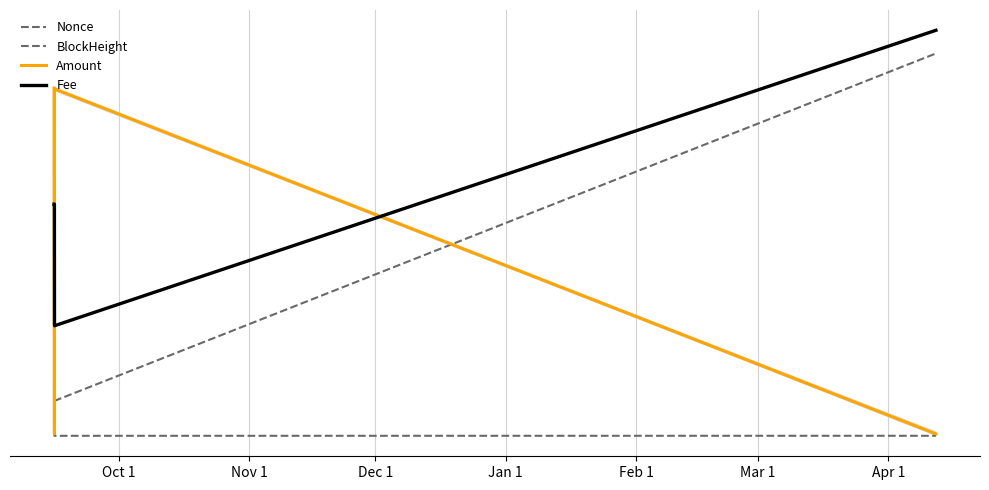

How many intersections are there between Amount and Fee?

3